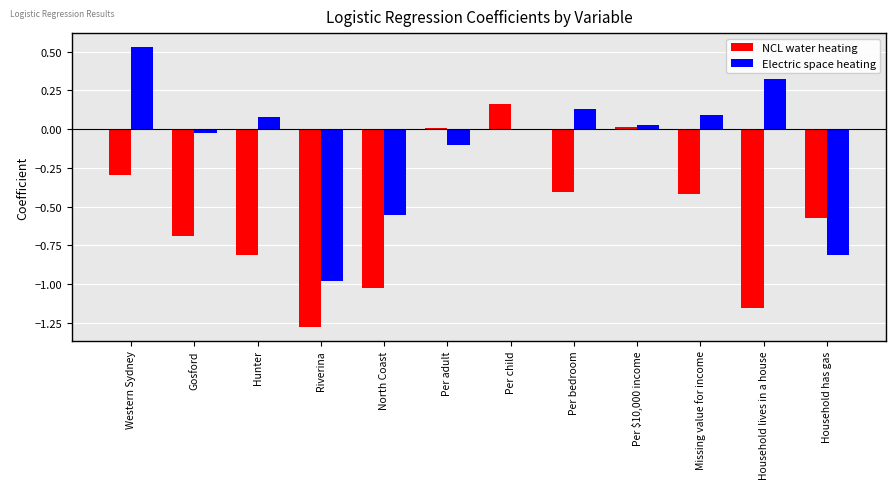

What is the total value across all series at Per adult?

-0.1